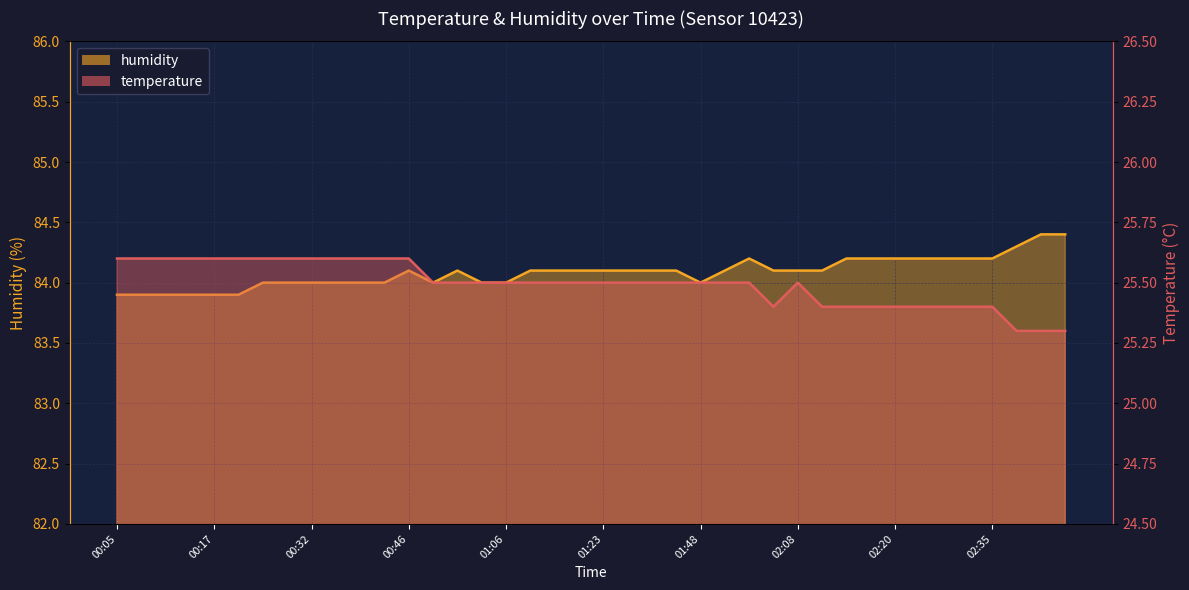

What is the label of the 6th point from the right?

02:30